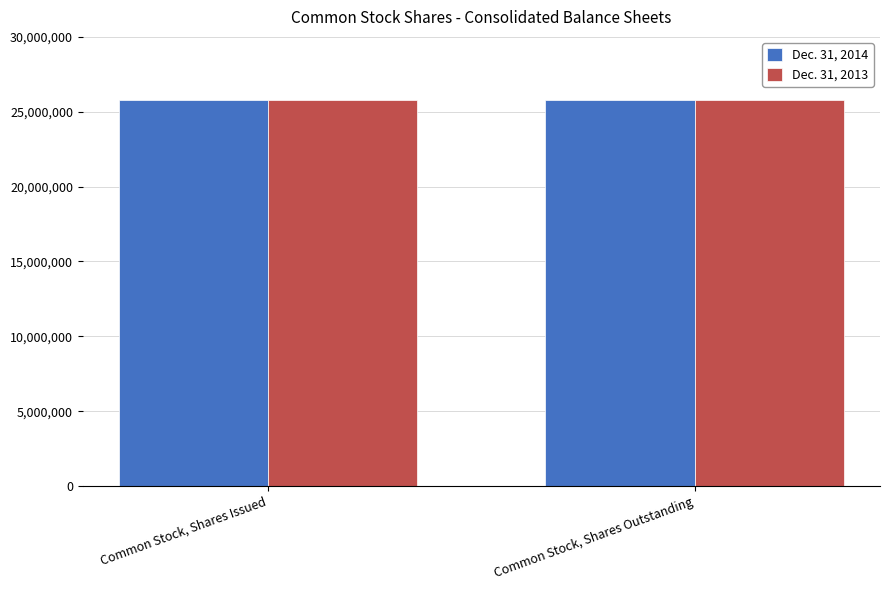

How many groups of bars are there?

2